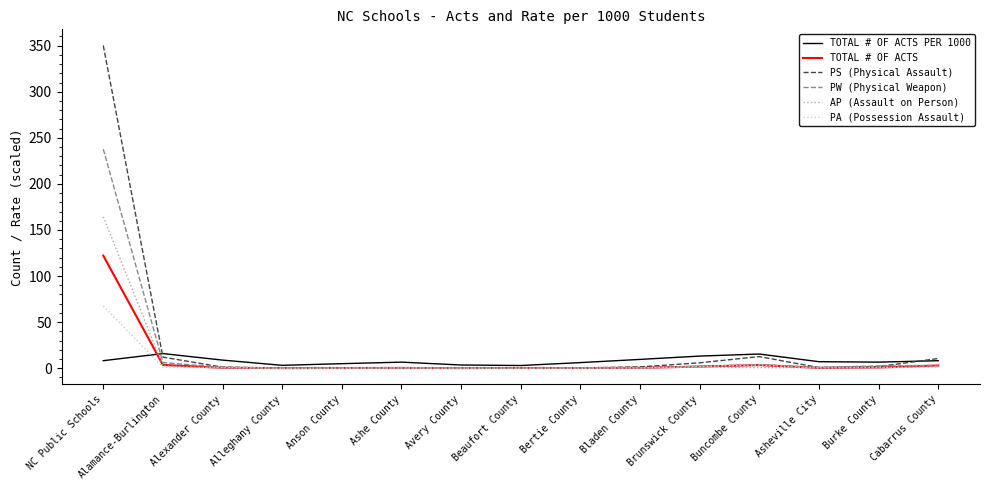

Is the value of PS (Physical Assault) at Buncombe County greater than the value of TOTAL # OF ACTS at Asheville City?

Yes